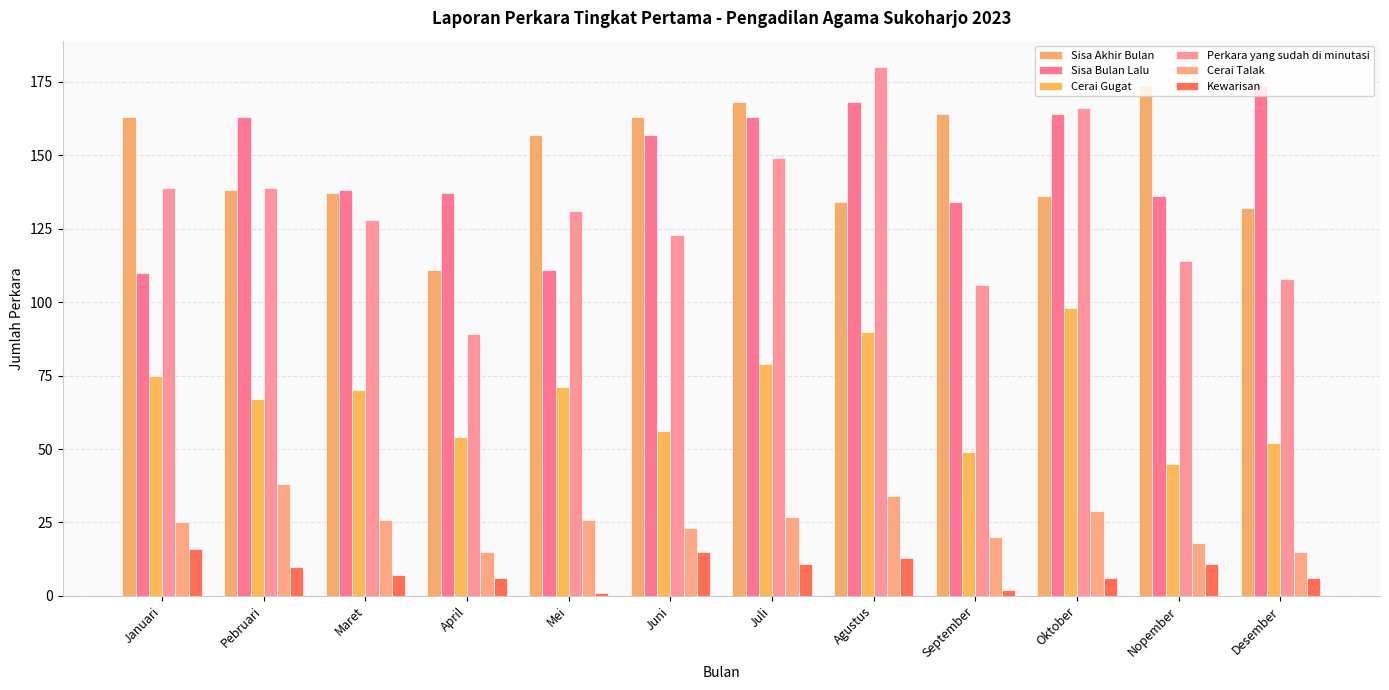

Which has a higher value, Oktober or Pebruari?

Pebruari